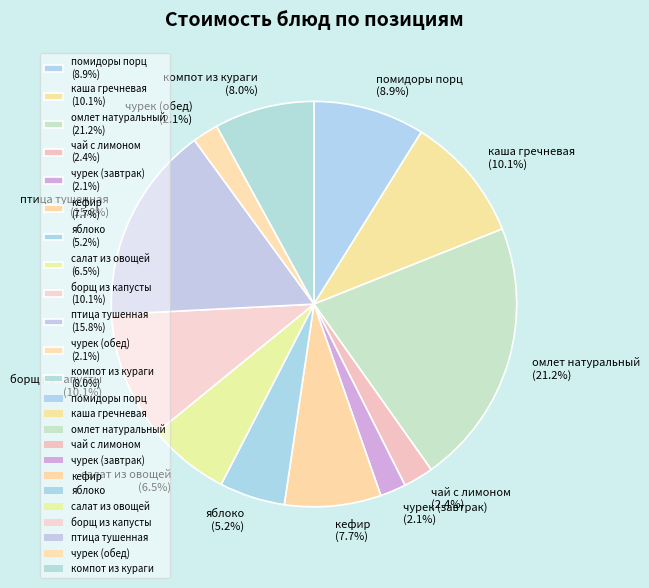

Is there a majority slice in this chart?

No